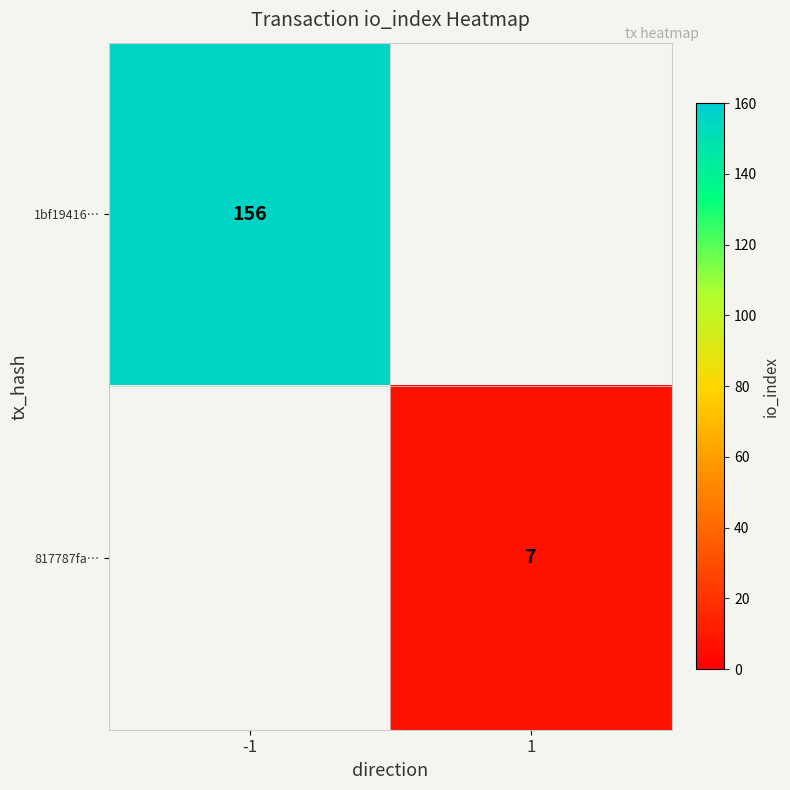

True or false: 817787fa… has a value of 7 at 1.

True